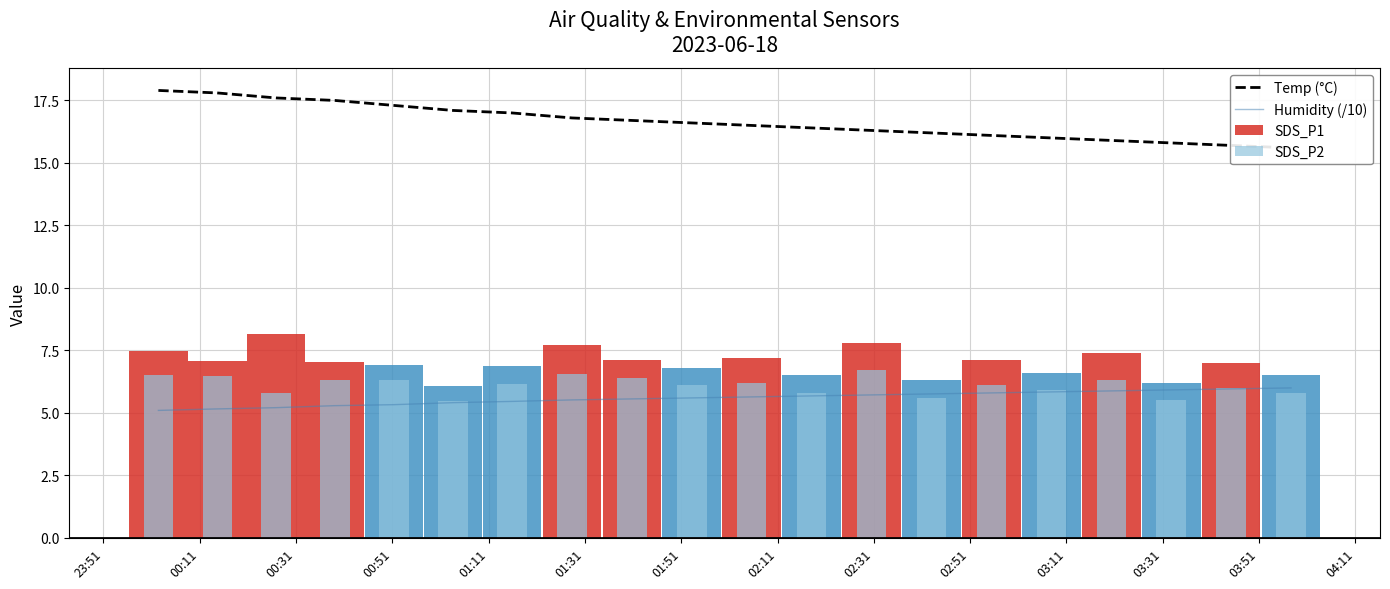

Where is Temp (°C) nearest to the value 16?

03:11